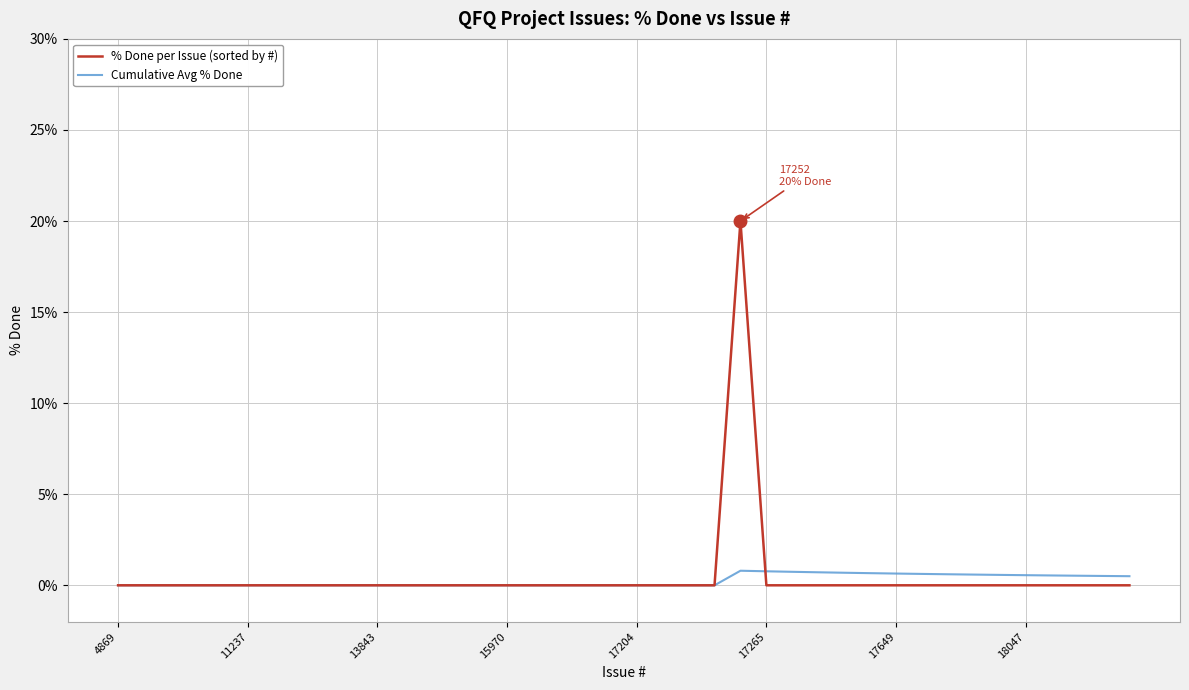

Which series has the largest range (max minus min)?

% Done per Issue (sorted by #)